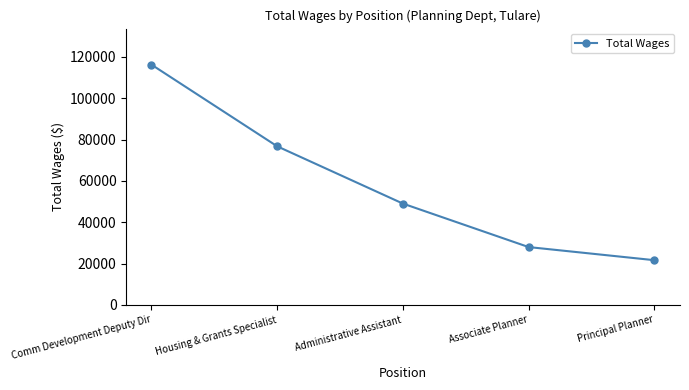

Reading left to right, list all the values displayed in this chart.

Comm Development Deputy Dir=116234	Housing & Grants Specialist=76718	Administrative Assistant=48999	Associate Planner=27961	Principal Planner=21612